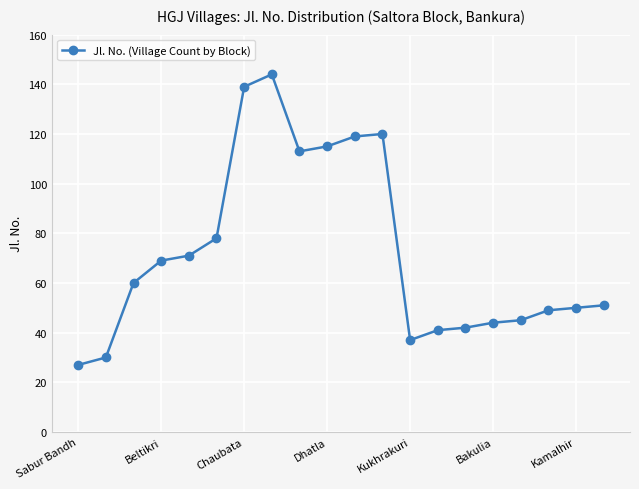

What is the value of the 10th point from the left?

115